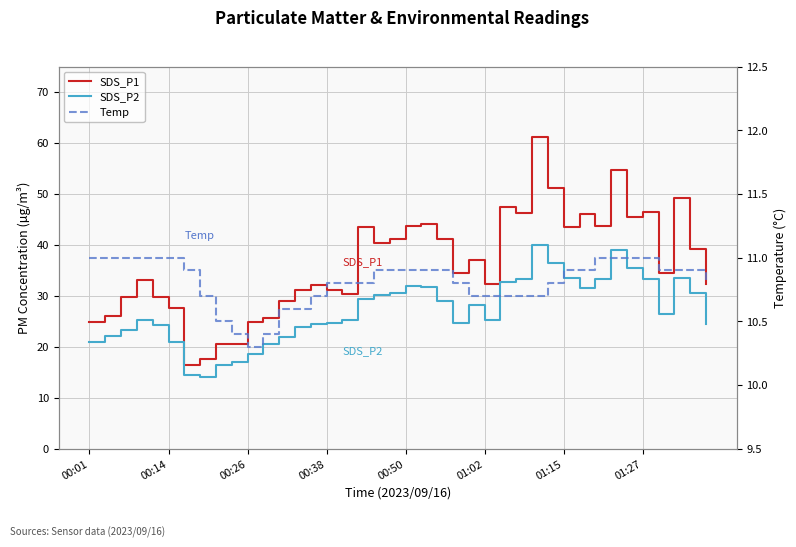

What is the total value across all series at 31?

88.5